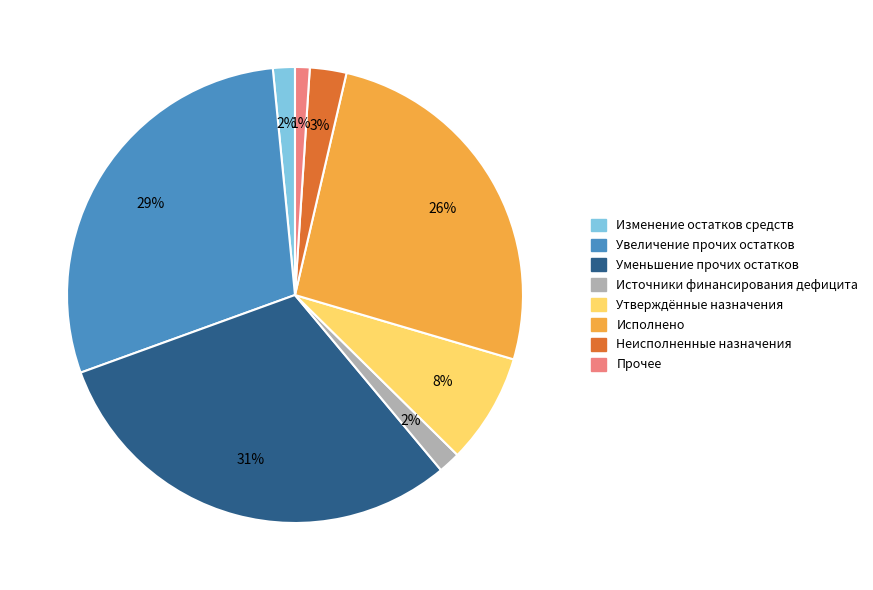

Does any single category account for the majority?

No